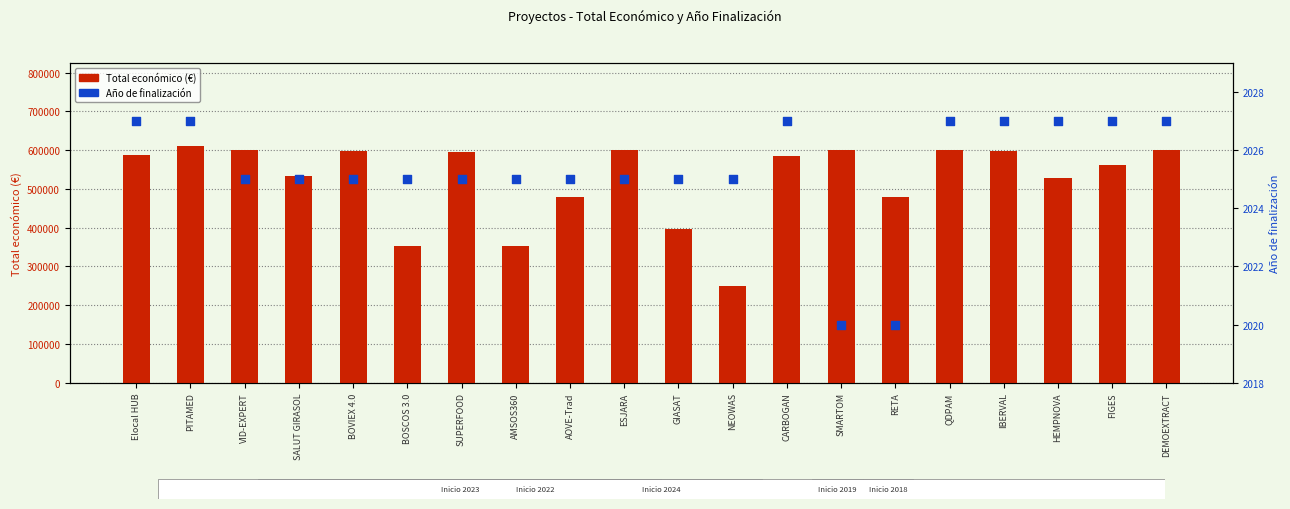

What are all the series names shown in the legend?

Total económico (€), Año de finalización